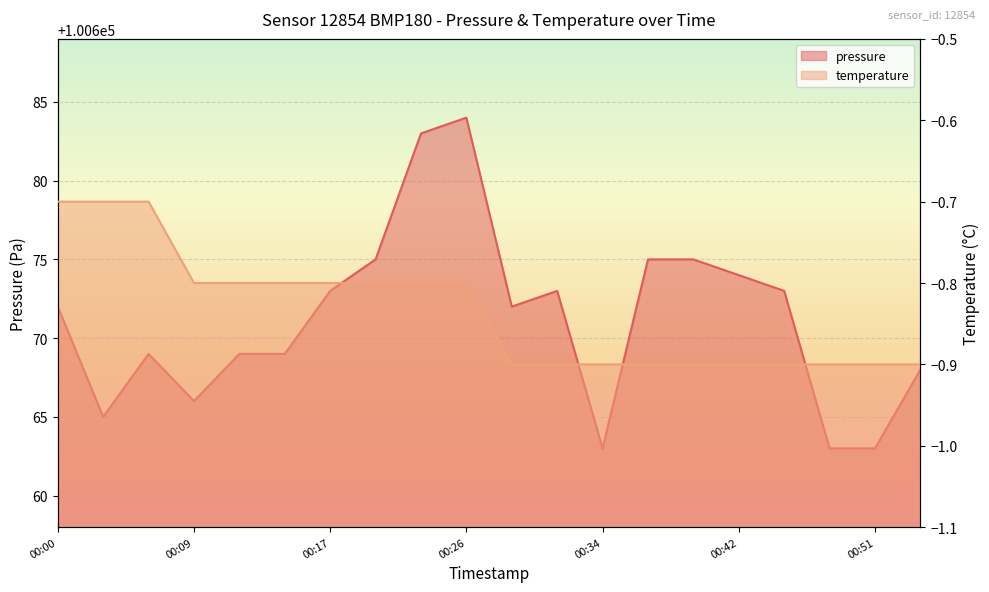

List the series in order of their peak value, highest first.

pressure, temperature